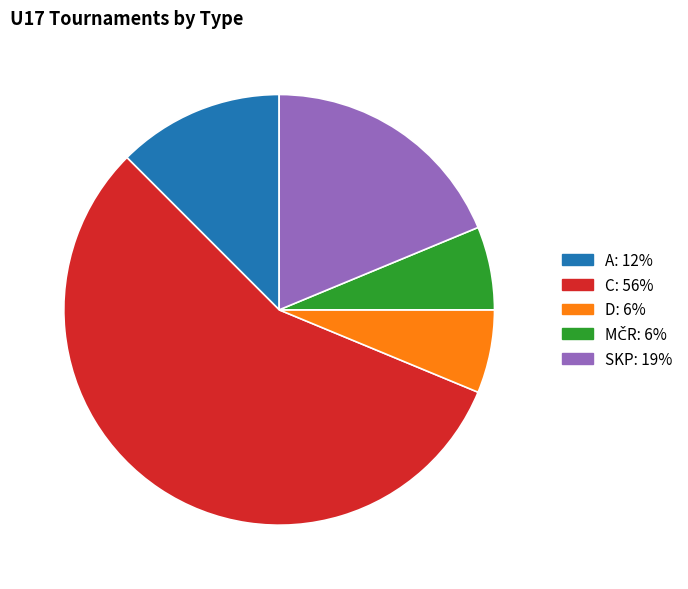

What is the ratio of the value at SKP to the value at C?

0.3